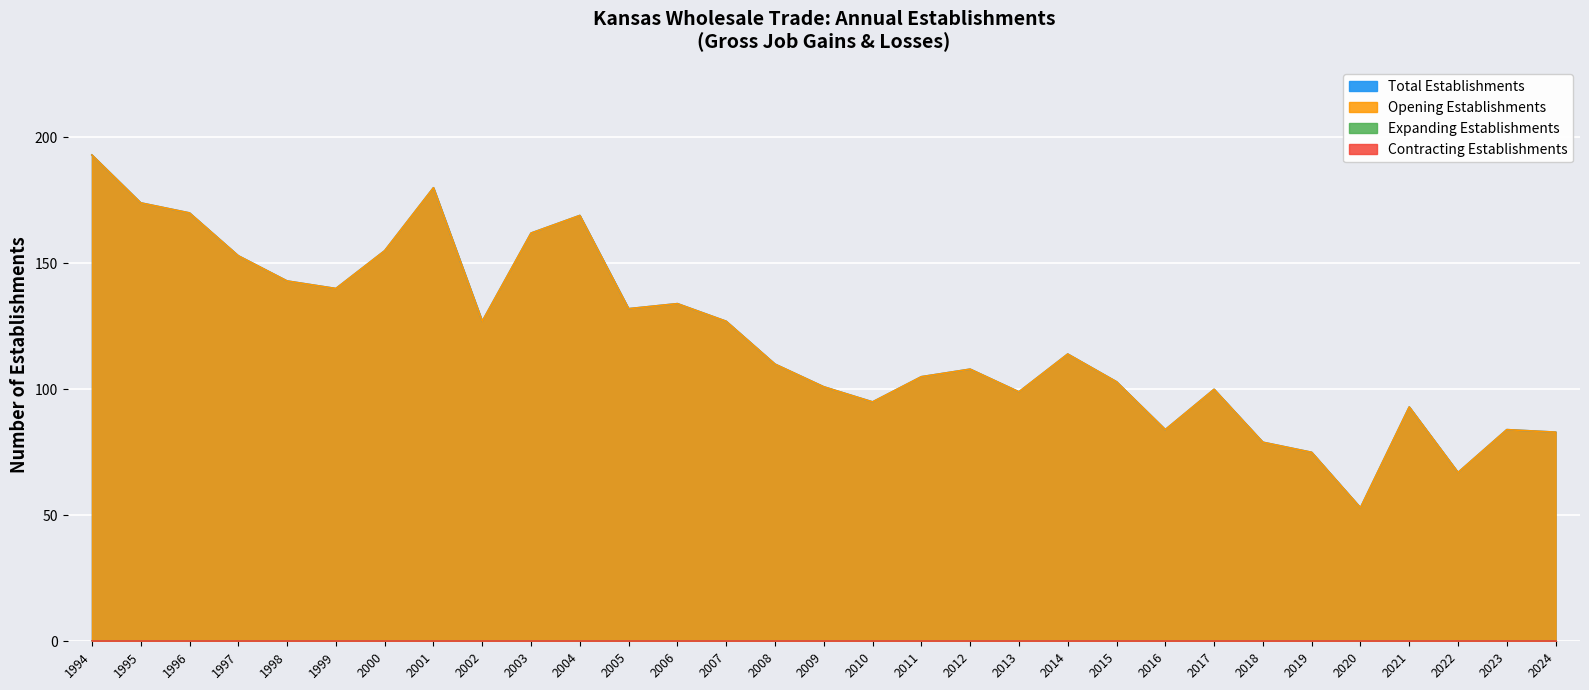

Which series has the largest total across all categories?

Total Establishments